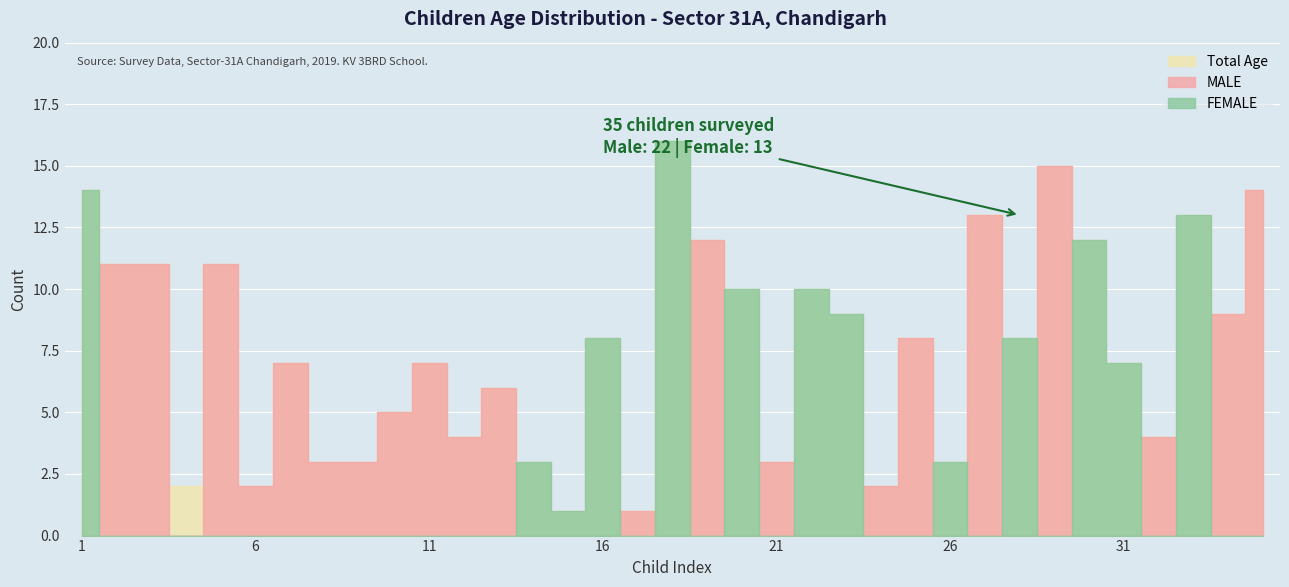

Is this an area chart (filled region under the line)?

No